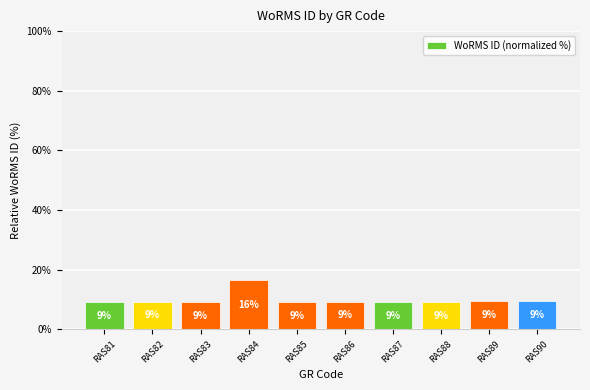

What is the value of the 9th bar from the left?

9.4